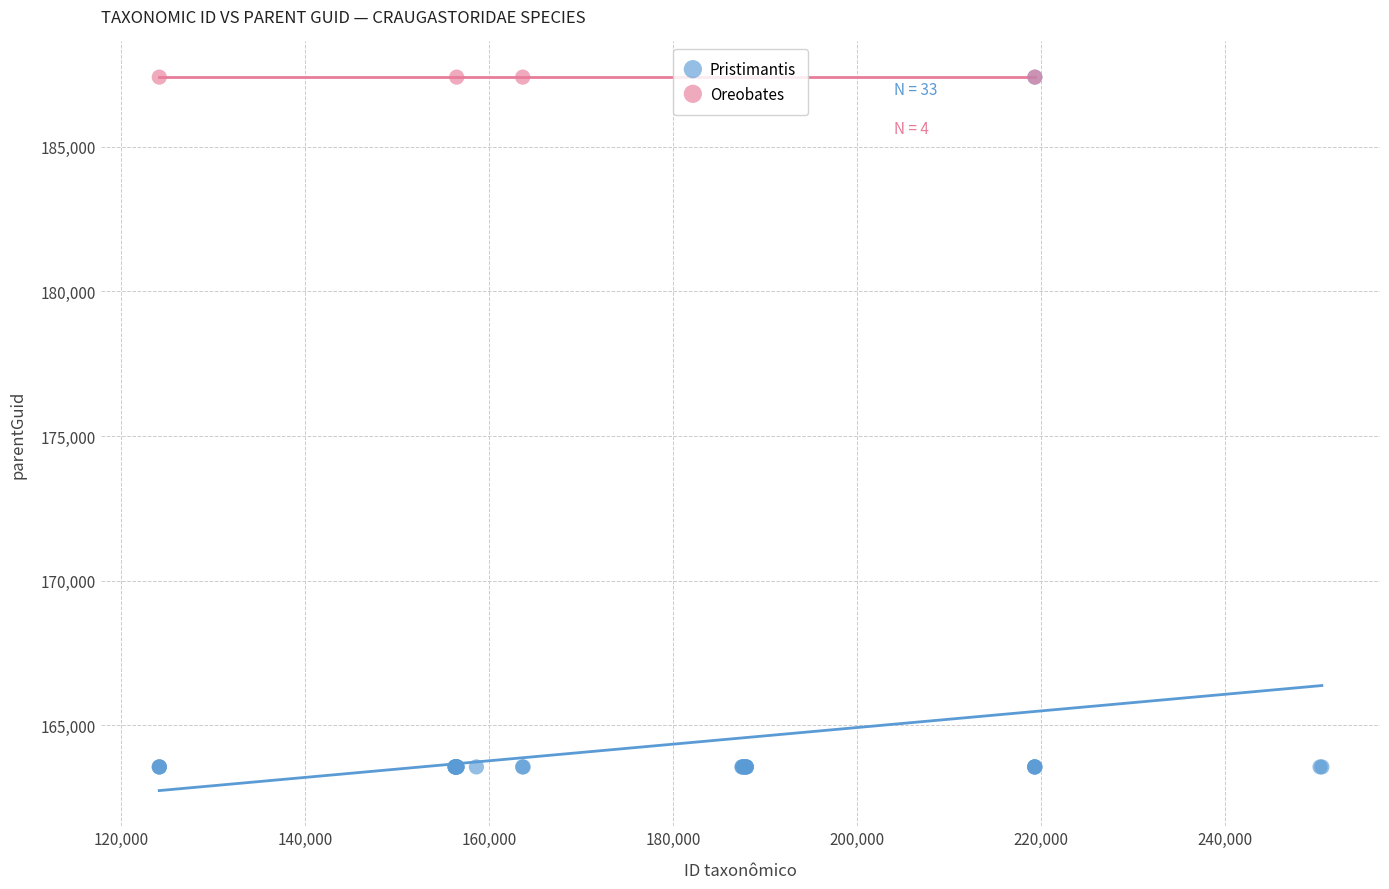

Which series reaches the minimum Y coordinate?

Pristimantis